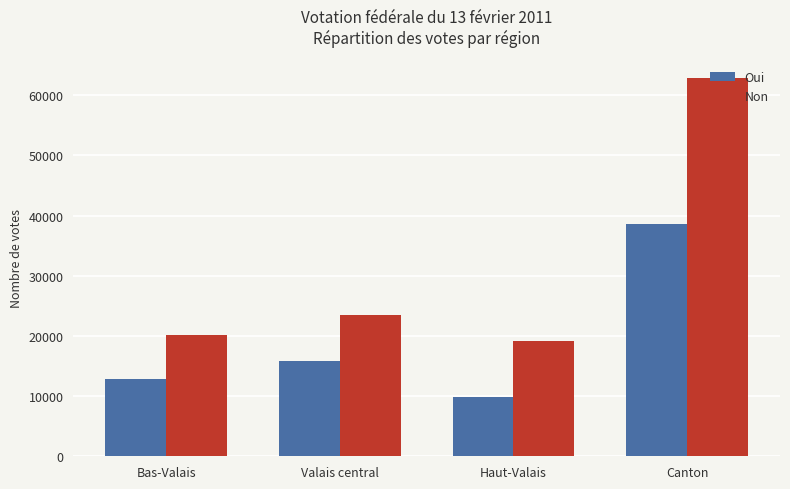

Which category has the highest value across all series?

Canton